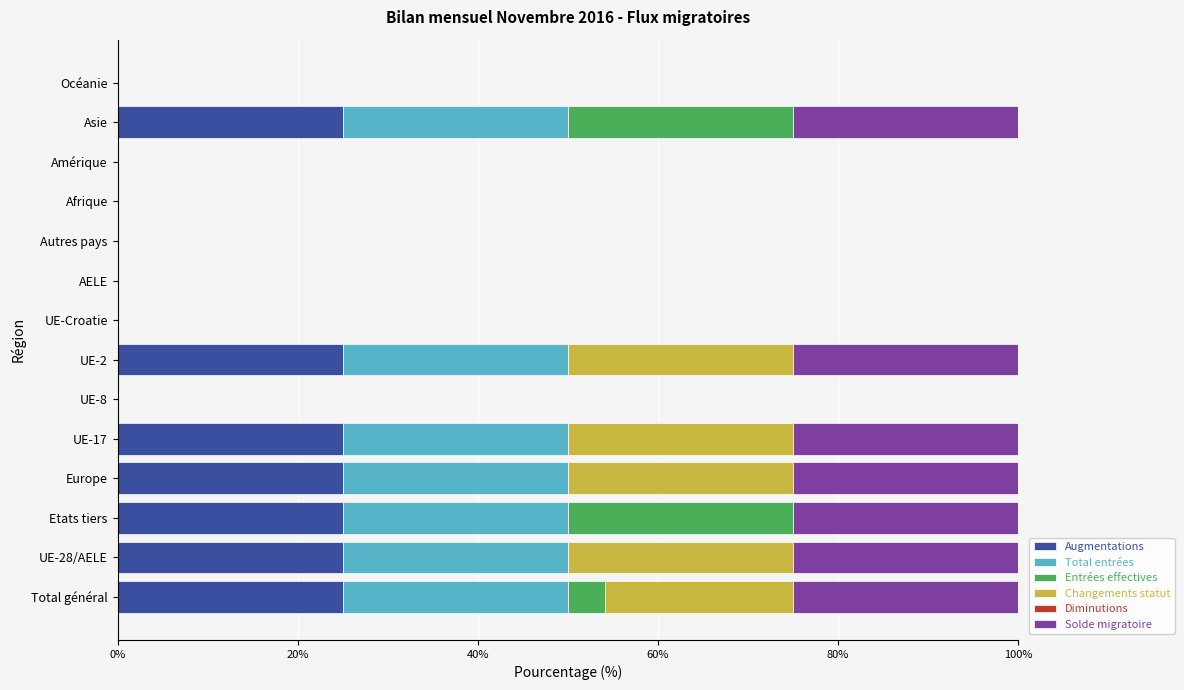

What is the highest value of the Augmentations series?

25.0